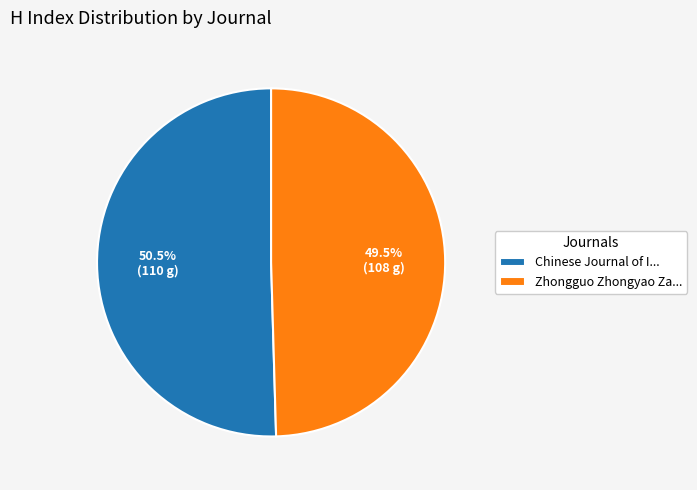

How many slices are in this pie chart?

2